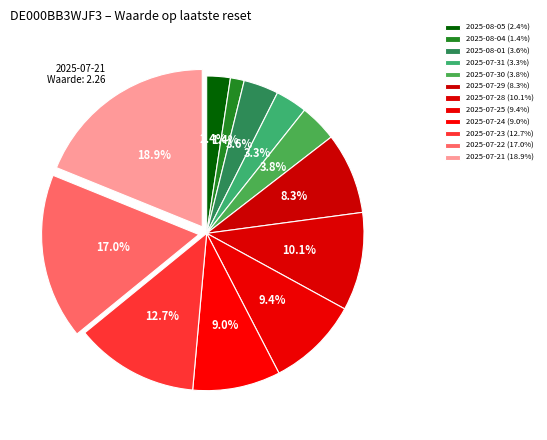

What is the total percentage of 2025-07-25 and 2025-08-01?

13.0%